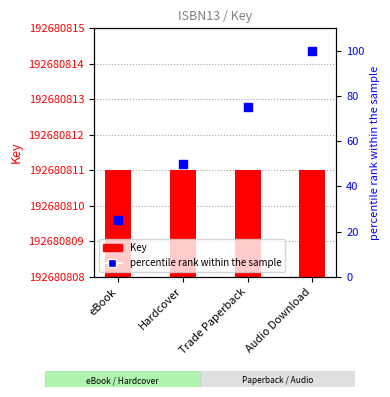

At how many categories does at least one series exceed 189253658?

4